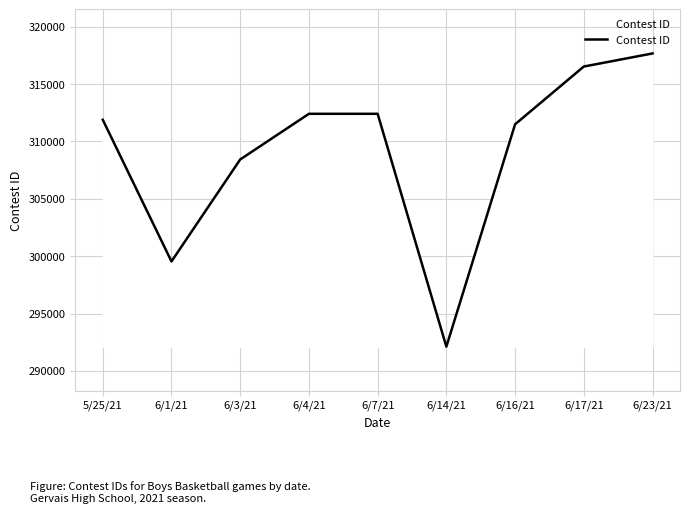

What is the sum of all values?

2782494